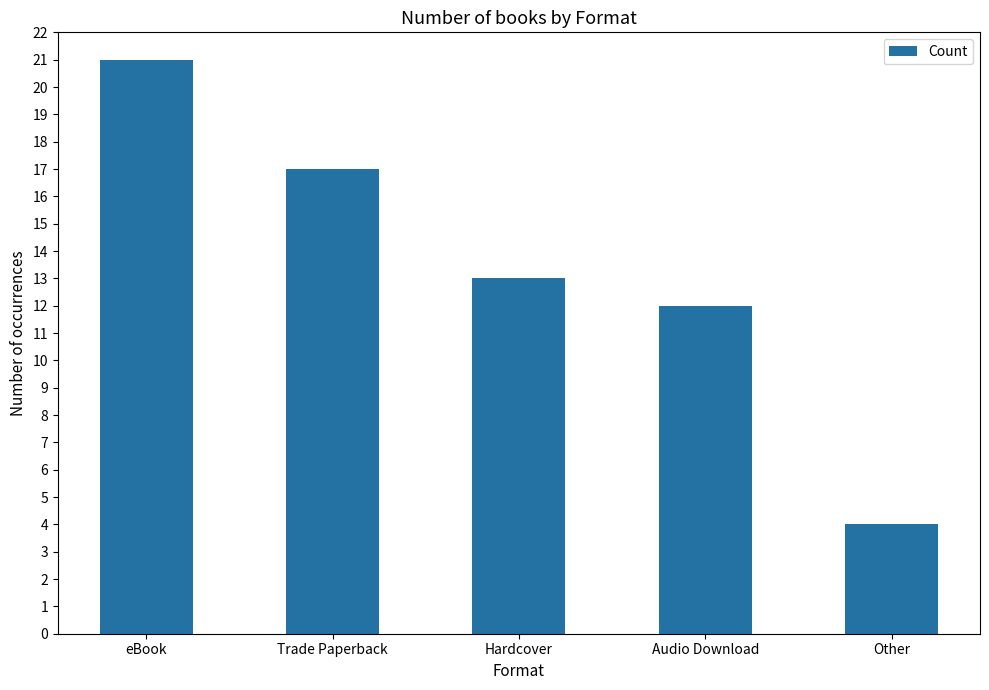

True or false: the data shows 12 at Audio Download.

True